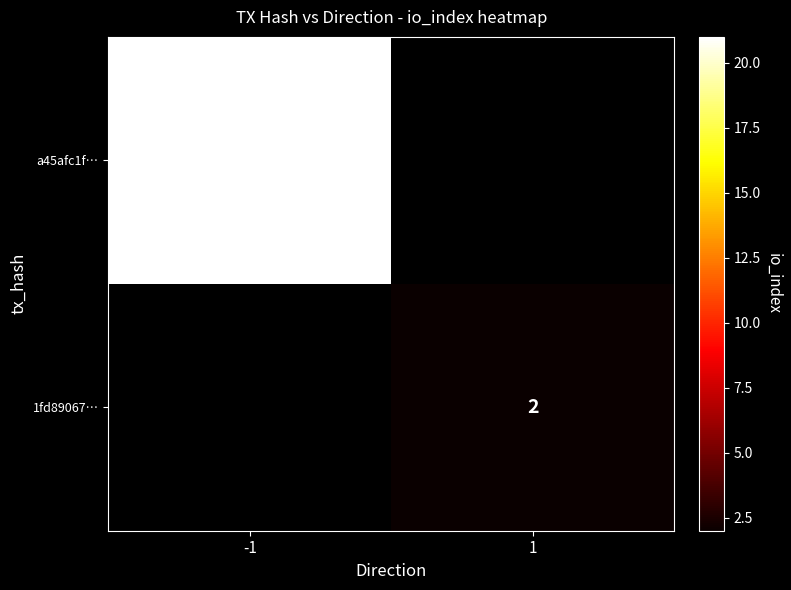

The 1fd89067… series shows 2 at 1. True or false?

True